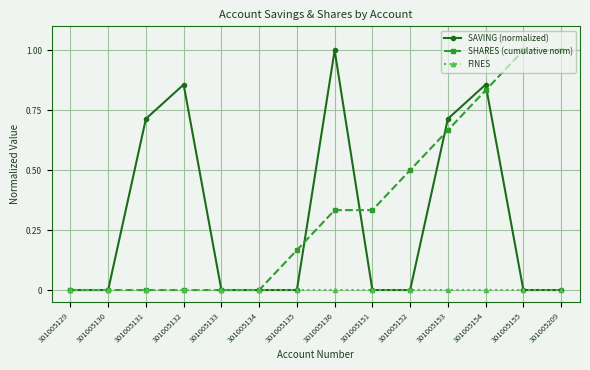

Between 301005131 and 301005134, which series saw the biggest shift?

SAVING (normalized)